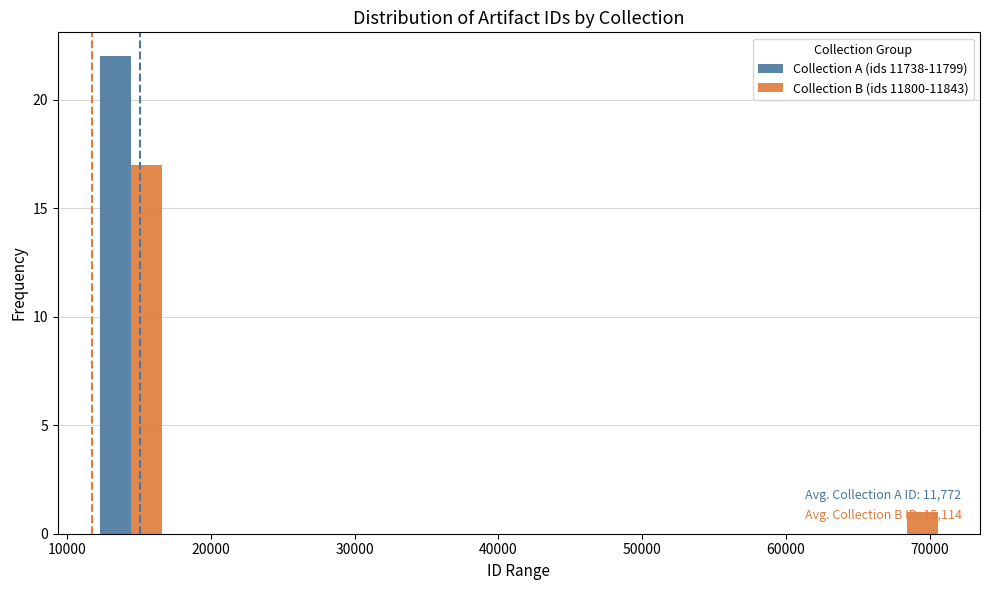

In the Collection A (ids 11738-11799) series, which range on the x-axis has the tallest bar?

12000 to 17000